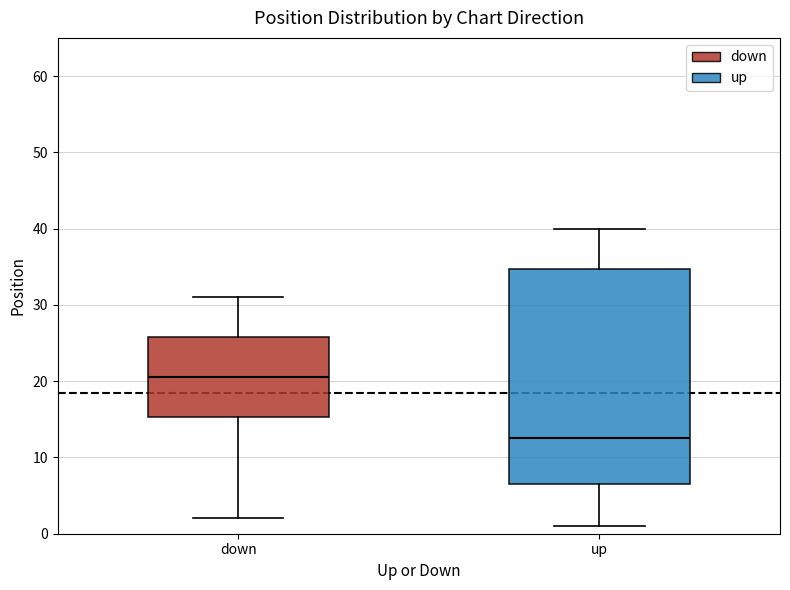

Reading left to right, read every box against the y-axis: the position of its median line, the range the box covers, and the ends of its whiskers. The values are not printed on the chart, so give them approximately, as read against the axis.

down: median 21, box 15 to 26, whiskers 2 to 31
up: median 13, box 7 to 35, whiskers 1 to 40